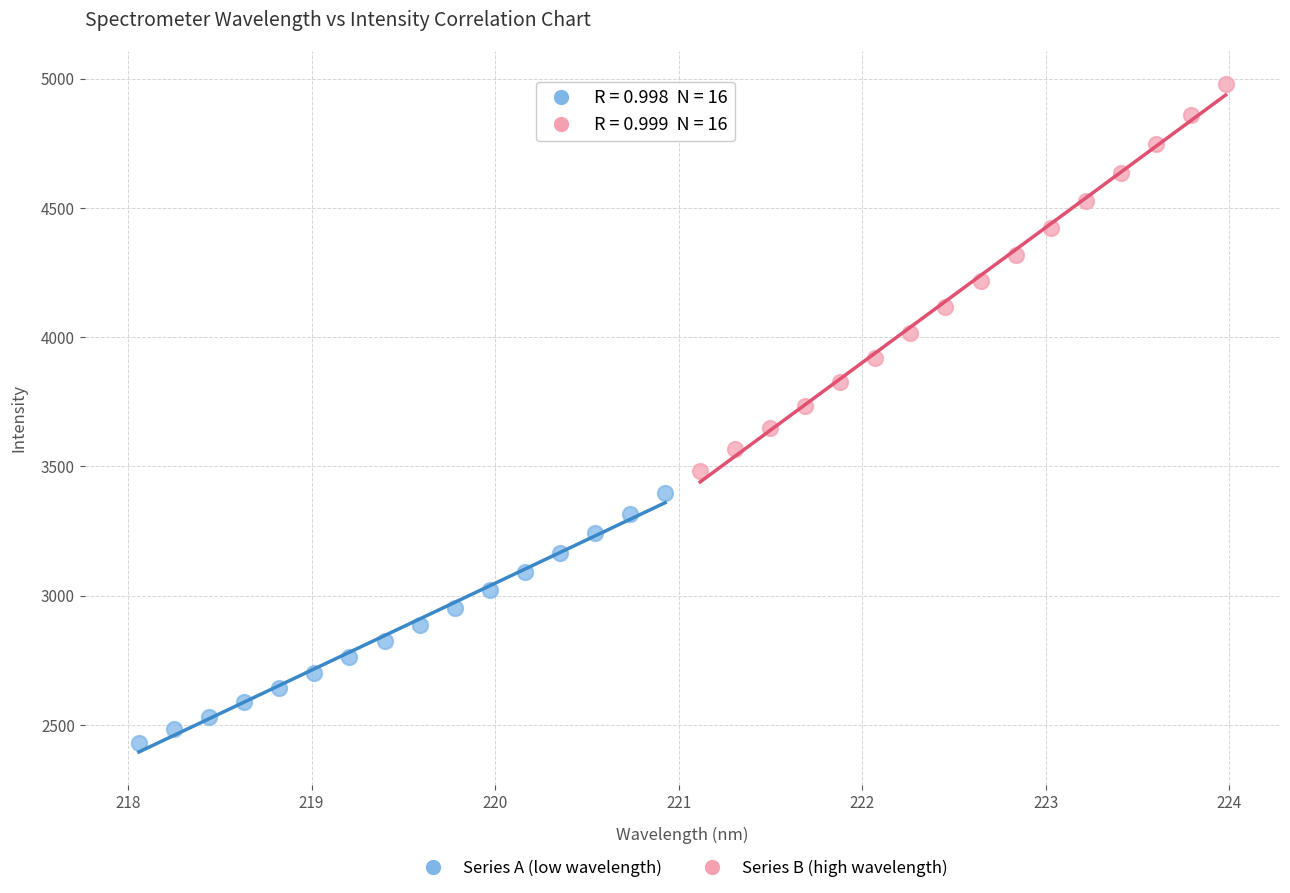

Which series reaches the minimum Y coordinate?

Series A (low wavelength)